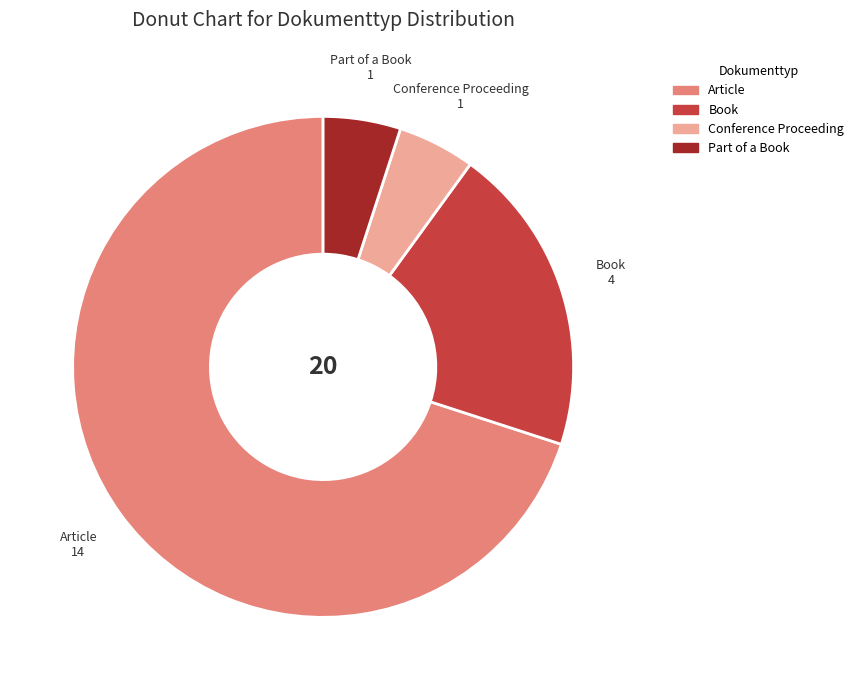

Combined, do Book and Article account for over 50%?

Yes